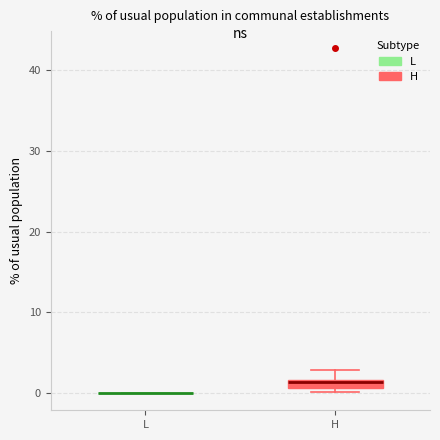

Which box is the tallest, from its lower edge to its upper edge?

H